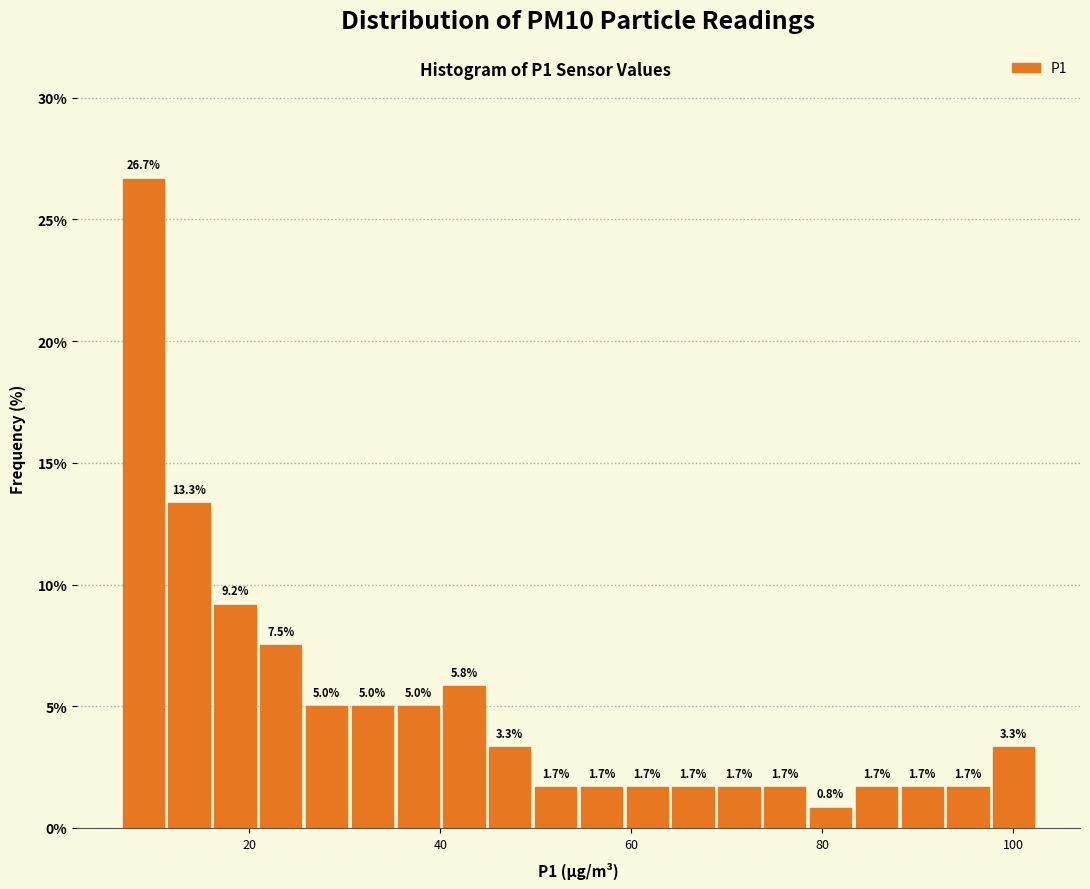

Read against the x-axis, roughly where is the centre of the tallest bar?

8